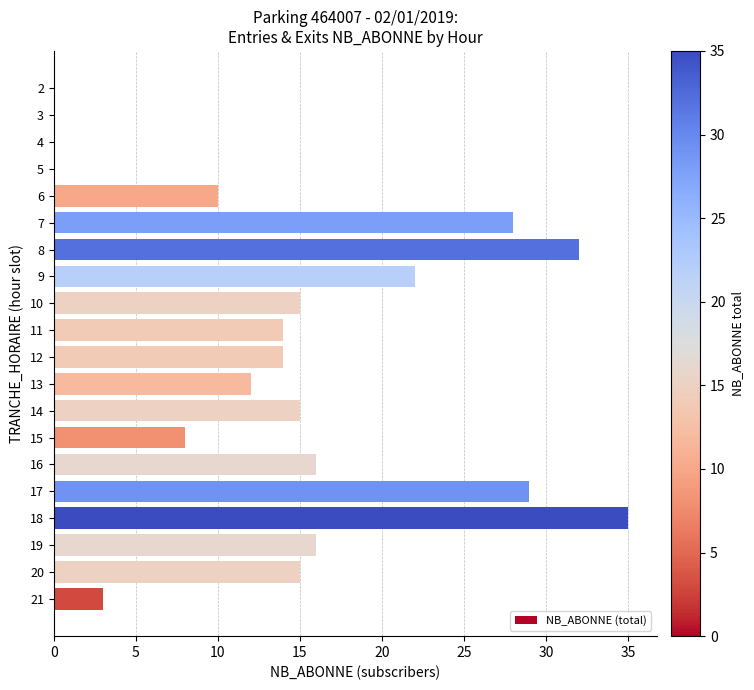

How many series are shown in this chart?

1